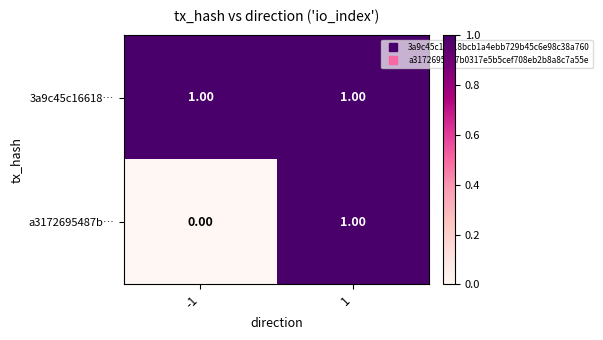

Which series has the largest total across all categories?

3a9c45c16618…